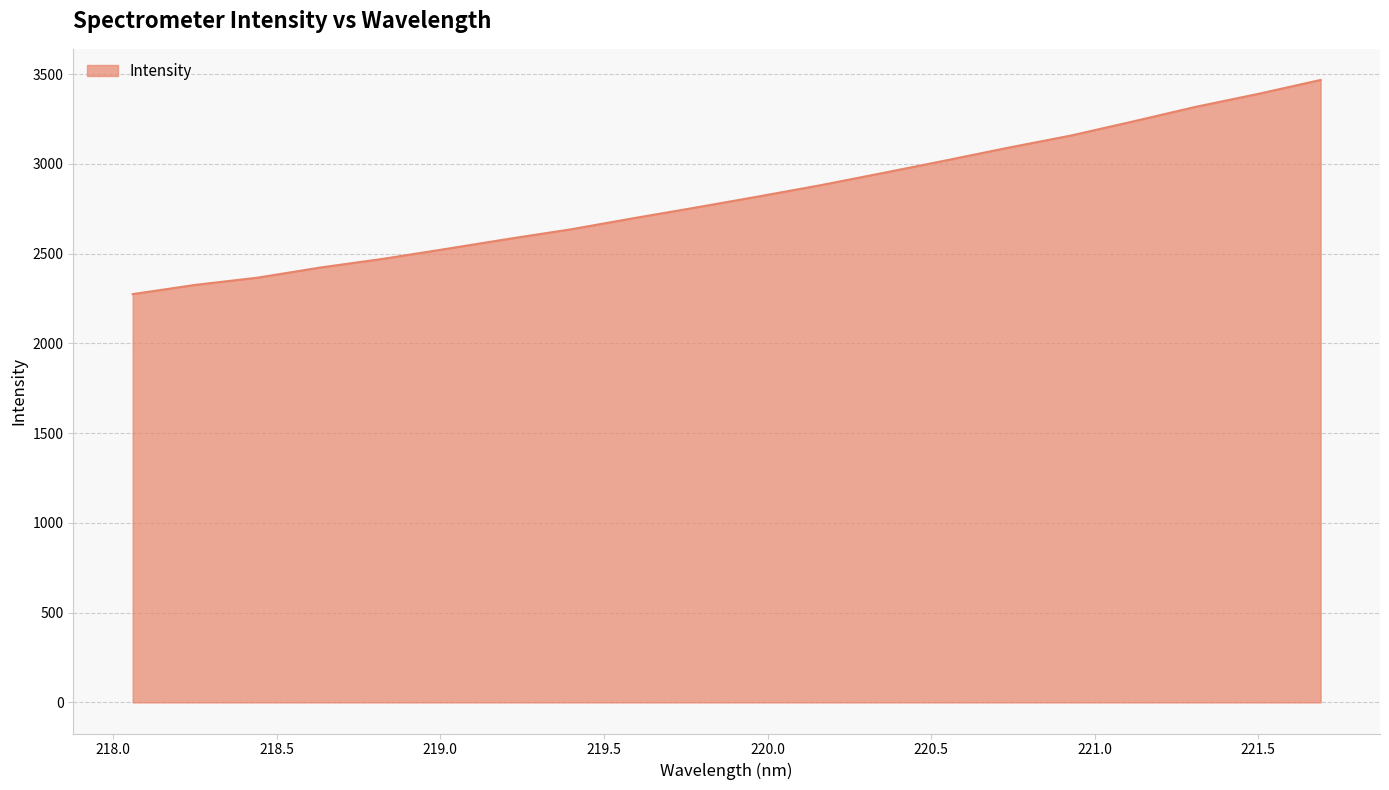

What is the difference between the maximum and minimum values?

1192.8